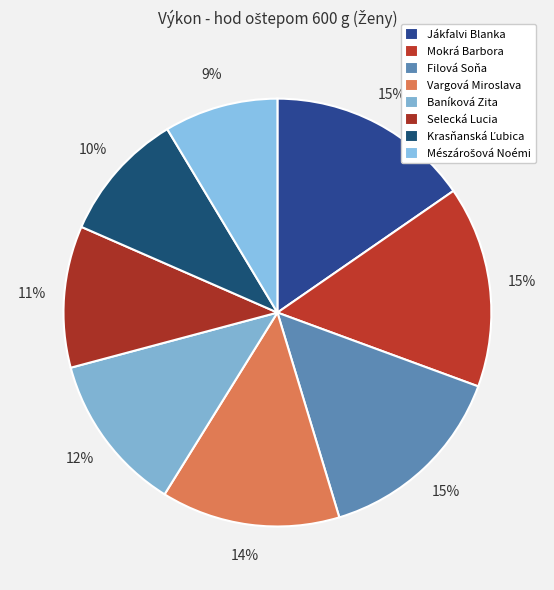

How many slices are in this pie chart?

8